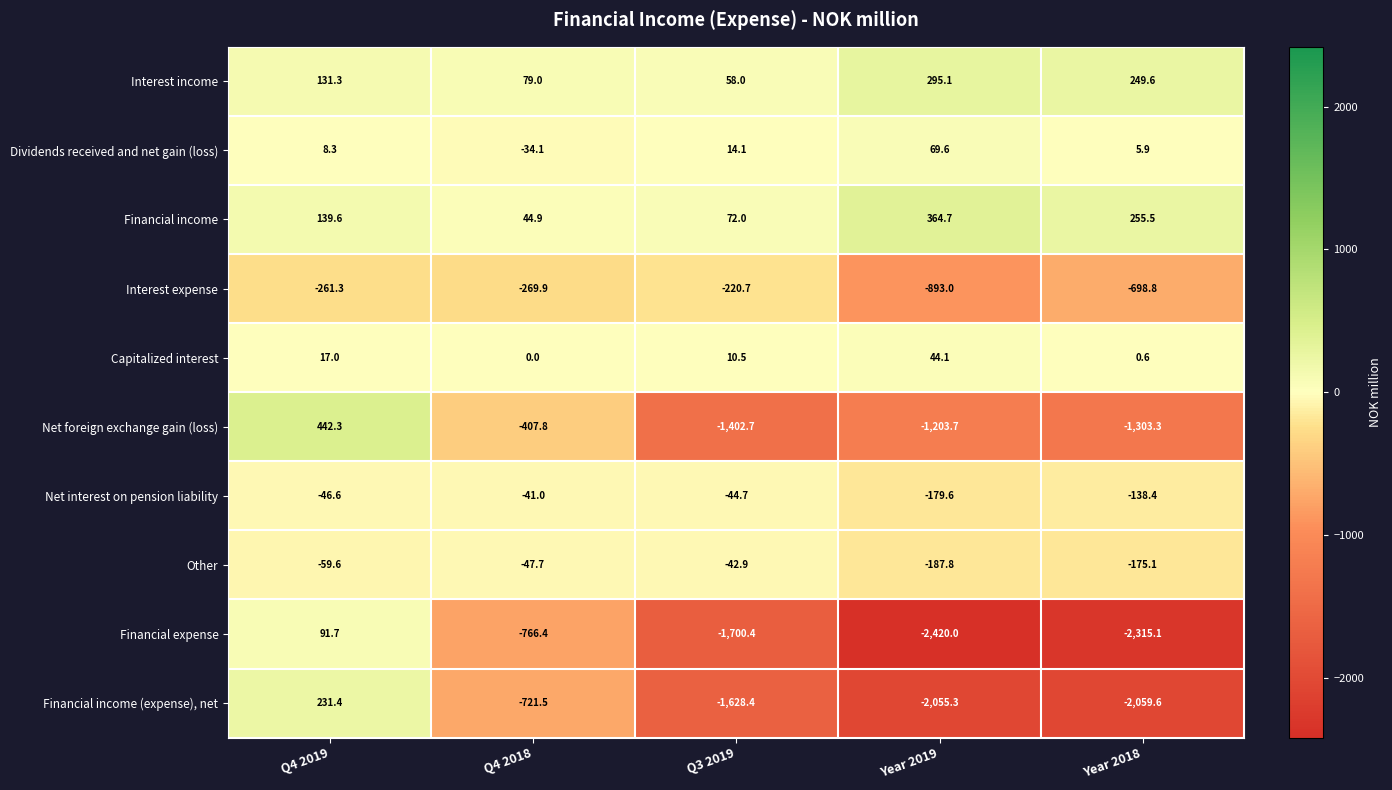

Which series has the largest range (max minus min)?

Financial expense